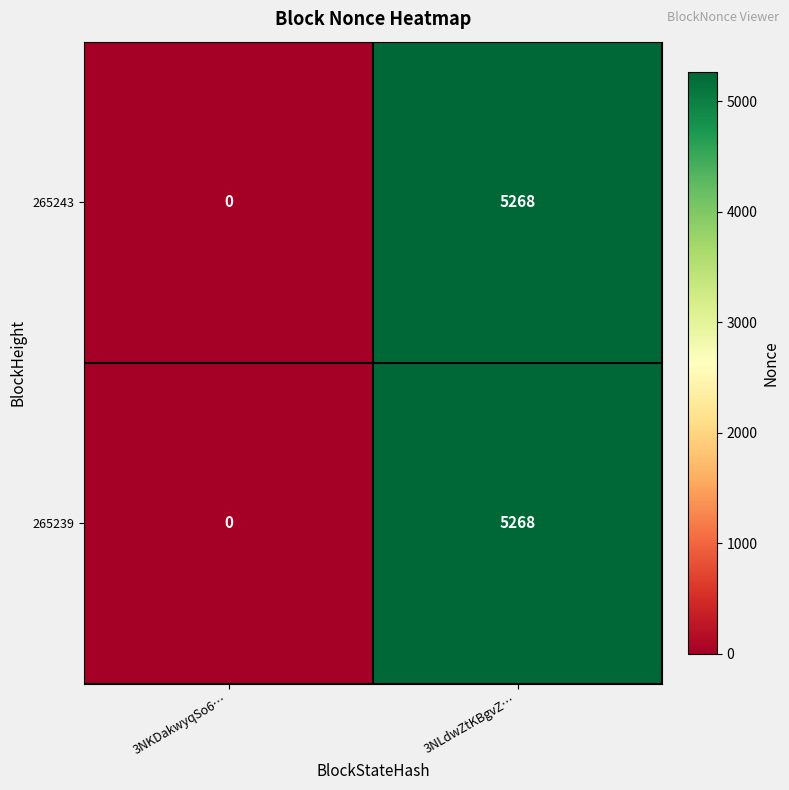

Is it true that 265243 equals 9197 at 3NLdwZtKBgvZ…?

False